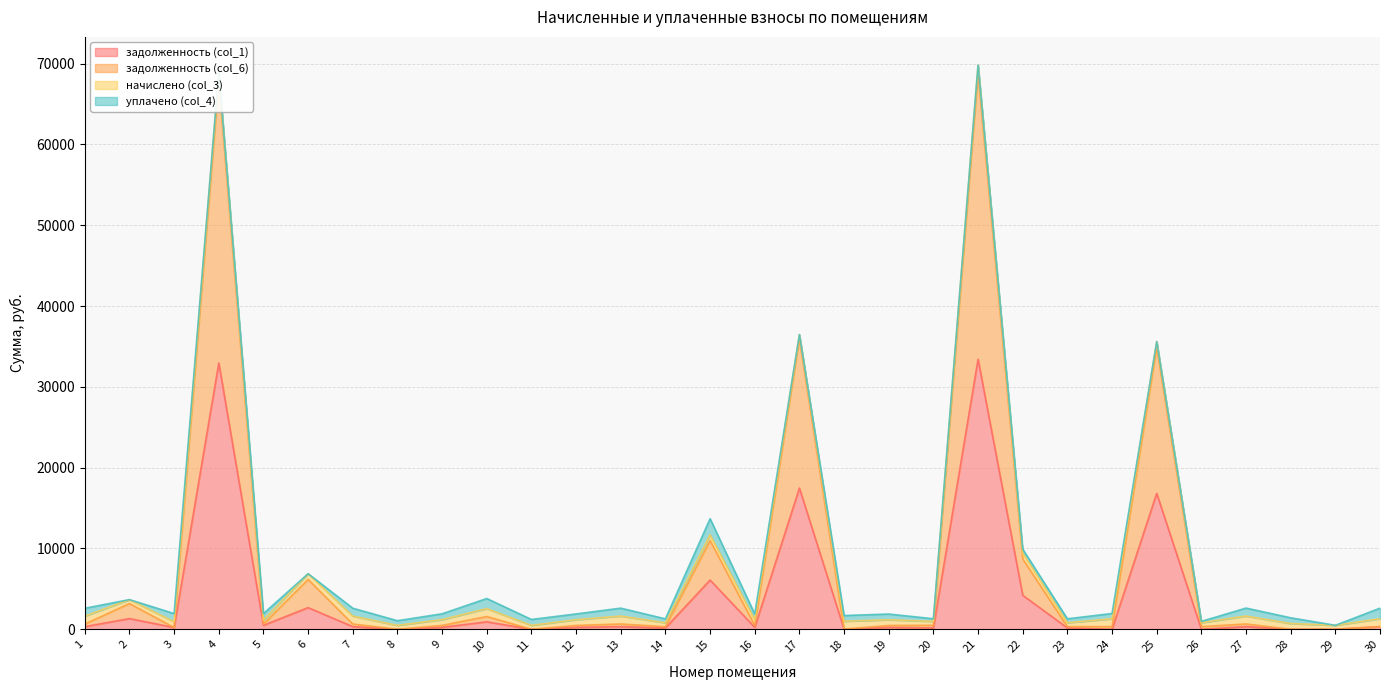

The value of задолженность (col_6) at 26 is 325.4. True or false?

True